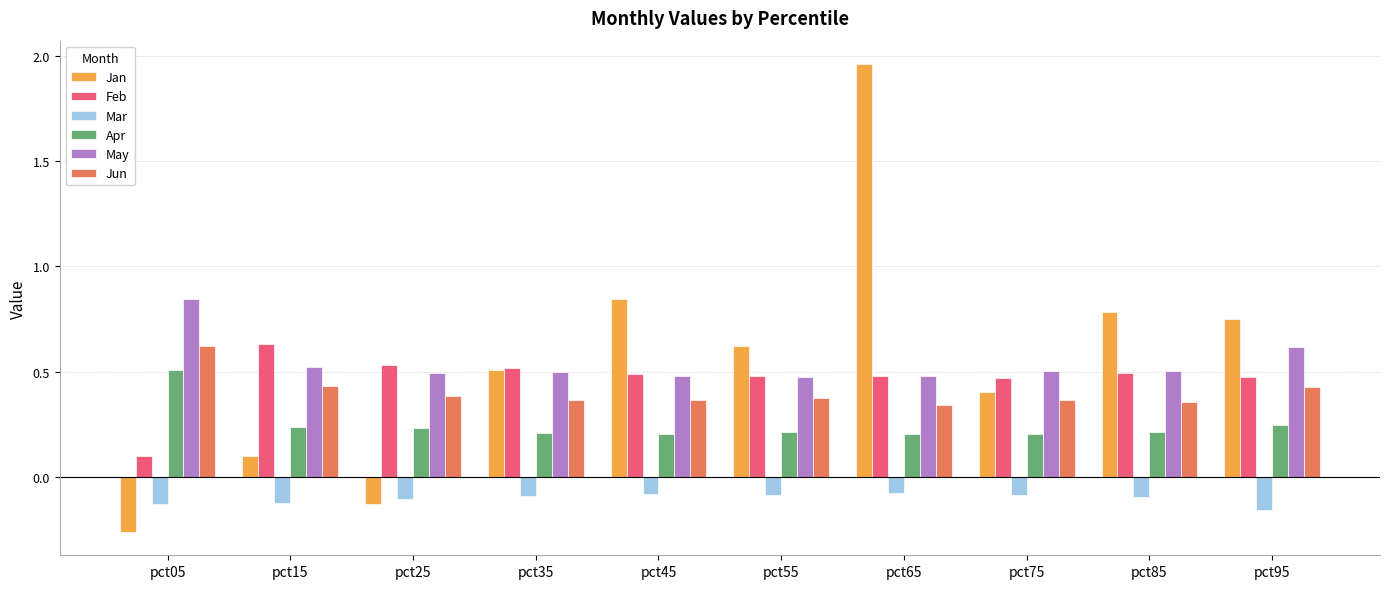

What is the sum of the Feb values at pct75 and pct25?

1.0